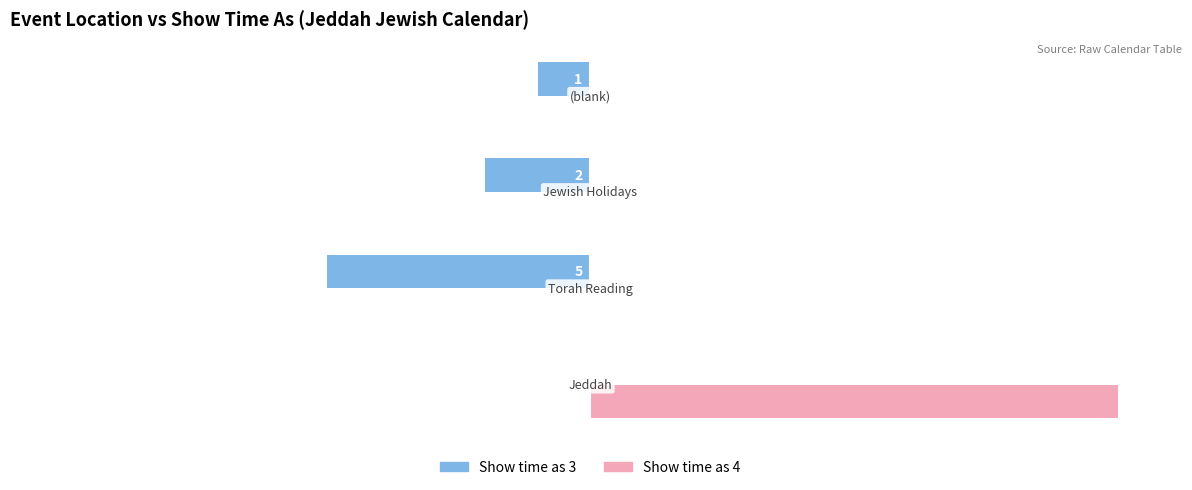

What are all the series names shown in the legend?

Show time as 3, Show time as 4